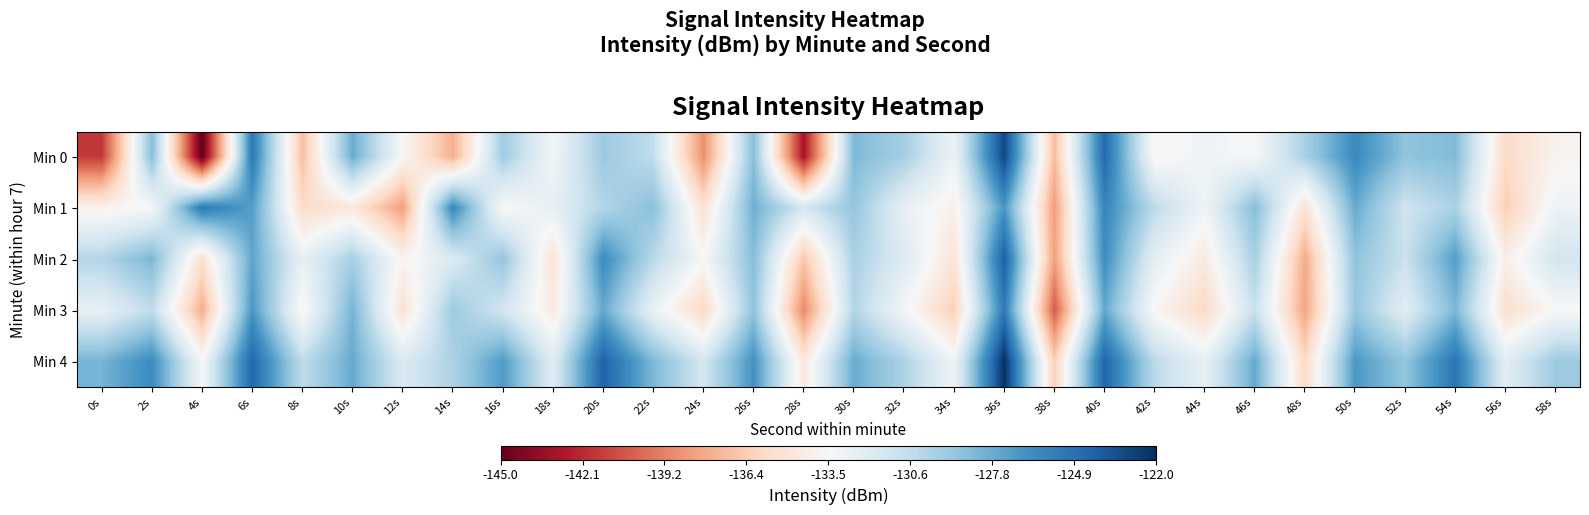

Reading right to left, extract all data points from this chart.

Min 0: 58s=-133.9	56s=-135.7	54s=-128.4	52s=-128.9	50s=-126.2	48s=-129.7	46s=-133.5	44s=-133.1	42s=-133.7	40s=-124.5	38s=-137.1	36s=-123.1	34s=-132.9	32s=-129.6	30s=-128.3	28s=-143.0	26s=-128.6	24s=-138.8	22s=-130.7	20s=-129.3	18s=-133.2	16s=-129.4	14s=-137.6	12s=-133.5	10s=-127.8	8s=-137.0	6s=-125.3	4s=-145.2	2s=-128.6	0s=-141.6
Min 1: 58s=-132.9	56s=-136.3	54s=-129.8	52s=-131.2	50s=-127.7	48s=-135.1	46s=-128.6	44s=-133.0	42s=-130.5	40s=-125.9	38s=-138.3	36s=-126.8	34s=-134.1	32s=-132.6	30s=-129.0	28s=-131.5	26s=-127.9	24s=-135.2	22s=-128.7	20s=-130.1	18s=-132.5	16s=-133.6	14s=-126.0	12s=-138.3	10s=-134.8	8s=-135.7	6s=-127.2	4s=-125.3	2s=-133.4	0s=-134.0
Min 2: 58s=-131.3	56s=-134.2	54s=-127.1	52s=-131.0	50s=-128.9	48s=-137.8	46s=-129.7	44s=-134.6	42s=-132.4	40s=-126.3	38s=-138.2	36s=-124.1	34s=-135.0	32s=-131.9	30s=-129.8	28s=-136.7	26s=-128.6	24s=-133.4	22s=-130.3	20s=-126.2	18s=-135.1	16s=-129.0	14s=-131.9	12s=-133.8	10s=-129.7	8s=-132.6	6s=-127.4	4s=-135.3	2s=-128.2	0s=-130.1
Min 3: 58s=-133.5	56s=-135.4	54s=-128.3	52s=-132.2	50s=-129.1	48s=-138.0	46s=-130.9	44s=-135.8	42s=-133.7	40s=-127.6	38s=-140.5	36s=-125.4	34s=-136.3	32s=-133.2	30s=-130.1	28s=-139.0	26s=-128.9	24s=-135.8	22s=-132.7	20s=-127.6	18s=-134.5	16s=-131.4	14s=-129.3	12s=-135.2	10s=-128.1	8s=-133.9	6s=-126.8	4s=-137.7	2s=-130.6	0s=-132.5
Min 4: 58s=-129.3	56s=-132.2	54s=-125.1	52s=-129.0	50s=-126.9	48s=-135.8	46s=-127.7	44s=-132.6	42s=-130.4	40s=-124.3	38s=-136.2	36s=-122.1	34s=-133.0	32s=-129.9	30s=-127.8	28s=-134.7	26s=-126.6	24s=-131.4	22s=-128.3	20s=-124.2	18s=-132.1	16s=-127.0	14s=-129.9	12s=-131.8	10s=-127.7	8s=-130.6	6s=-124.4	4s=-133.3	2s=-126.2	0s=-128.1